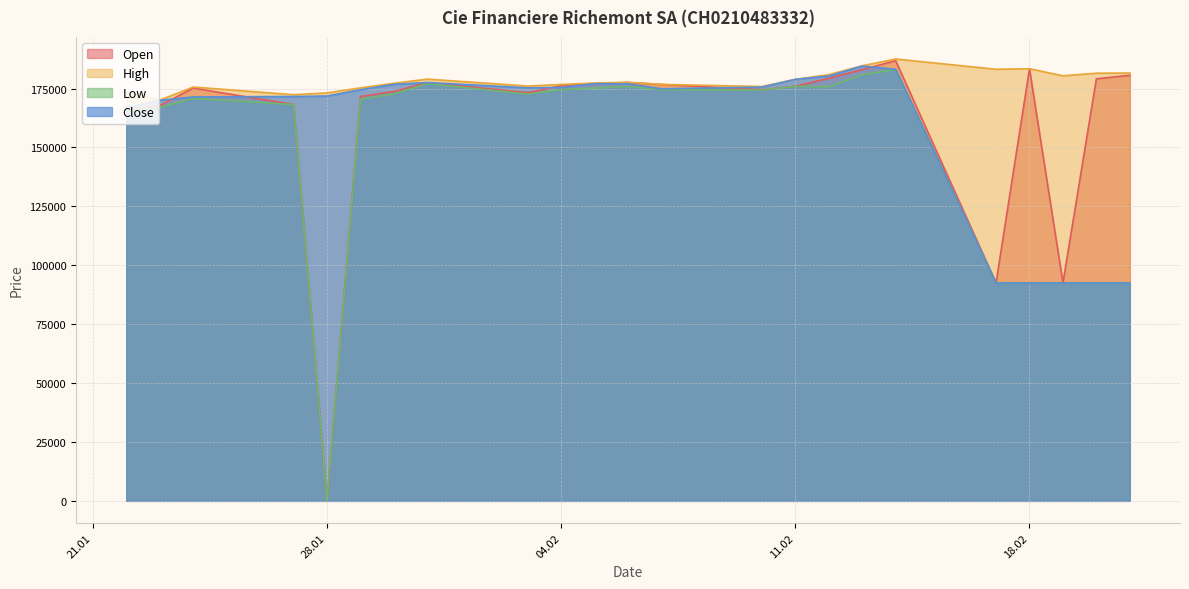

The value of Close at 07.02.2025 is 292370. True or false?

False